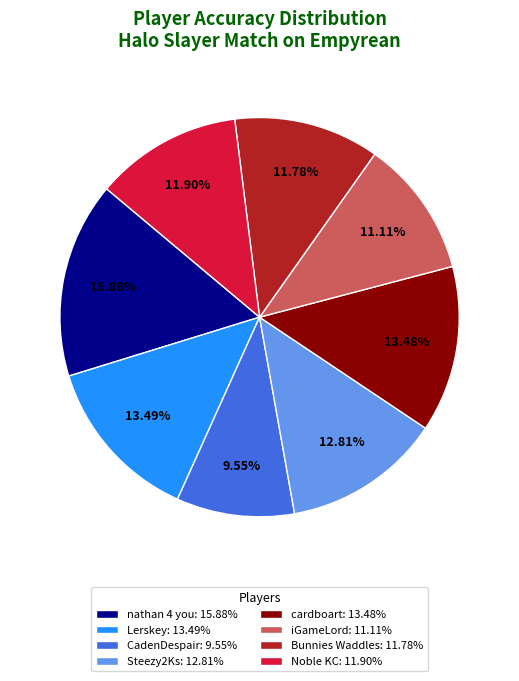

To the nearest percent, what percentage of the pie is Lerskey?

13%